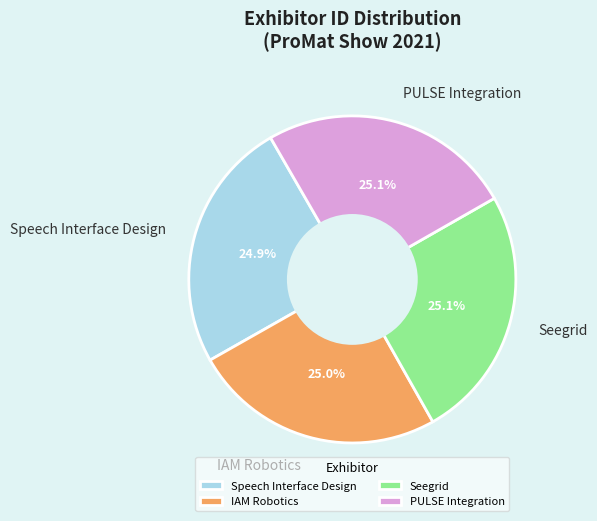

Does IAM Robotics account for over 50% of the chart?

No